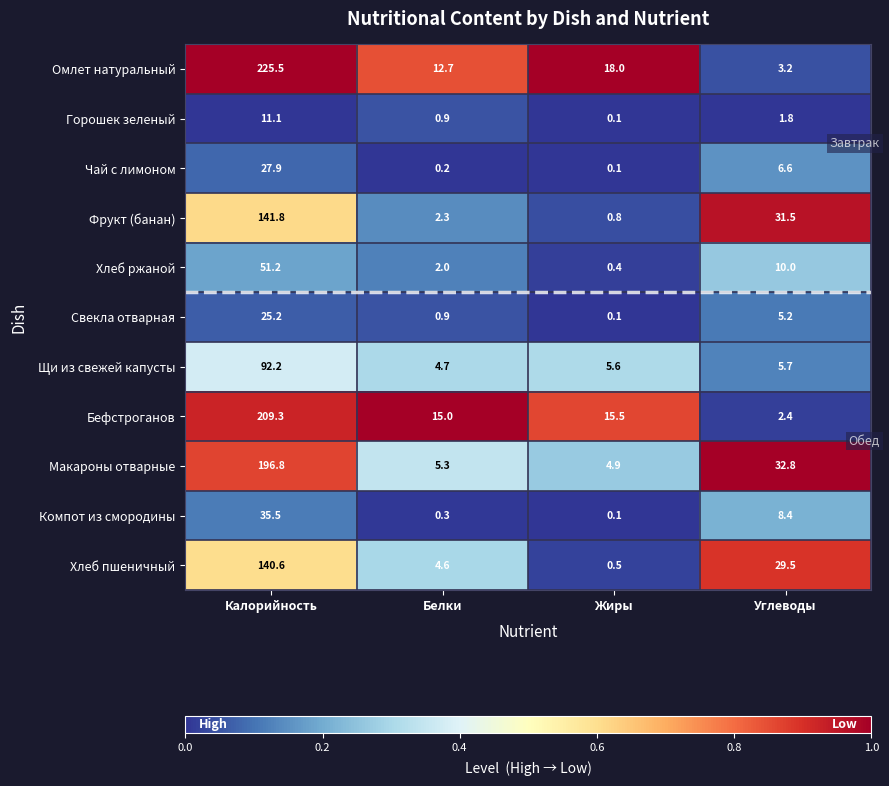

At which category does the chart reach its minimum across all series?

Жиры